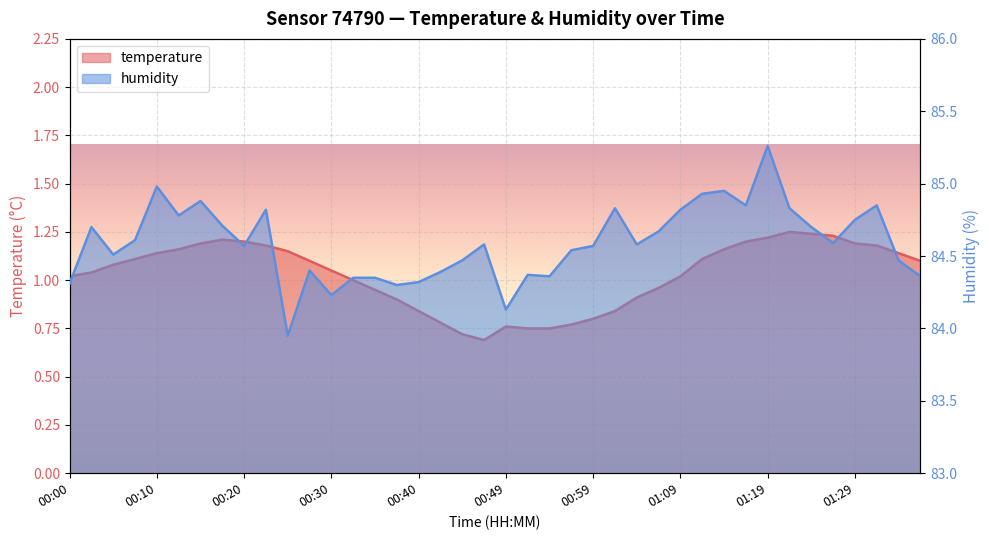

What are all the series names shown in the legend?

temperature, humidity